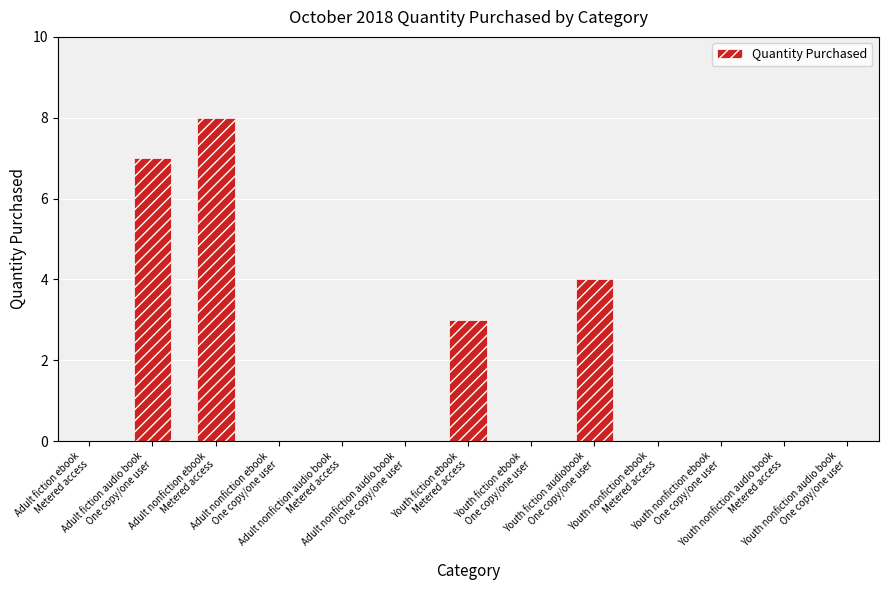

What is the sum of all values?

22